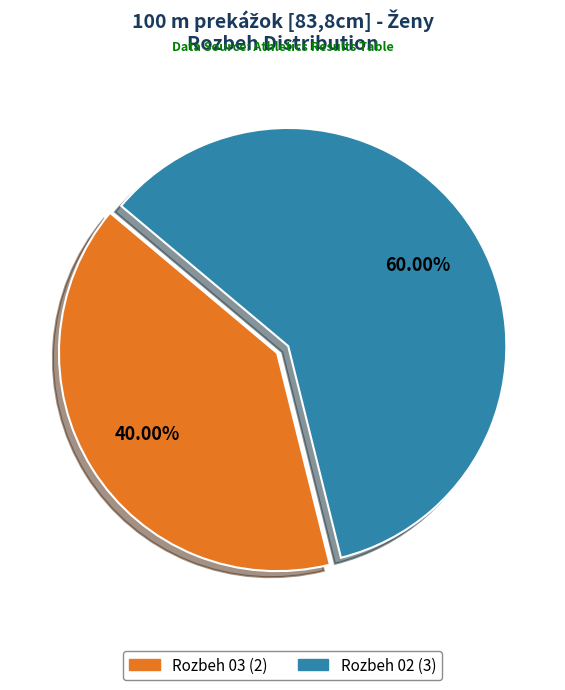

What percentage is the Rozbeh 02 slice, to the nearest percent?

60%